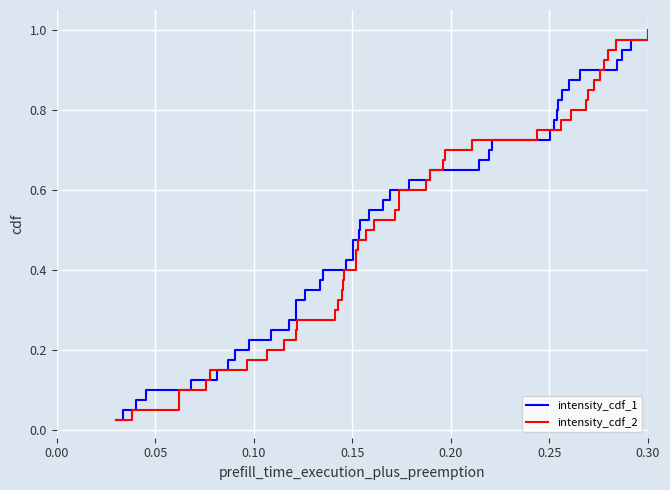

True or false: intensity_cdf_1 has more than 1 interior local peaks.

False